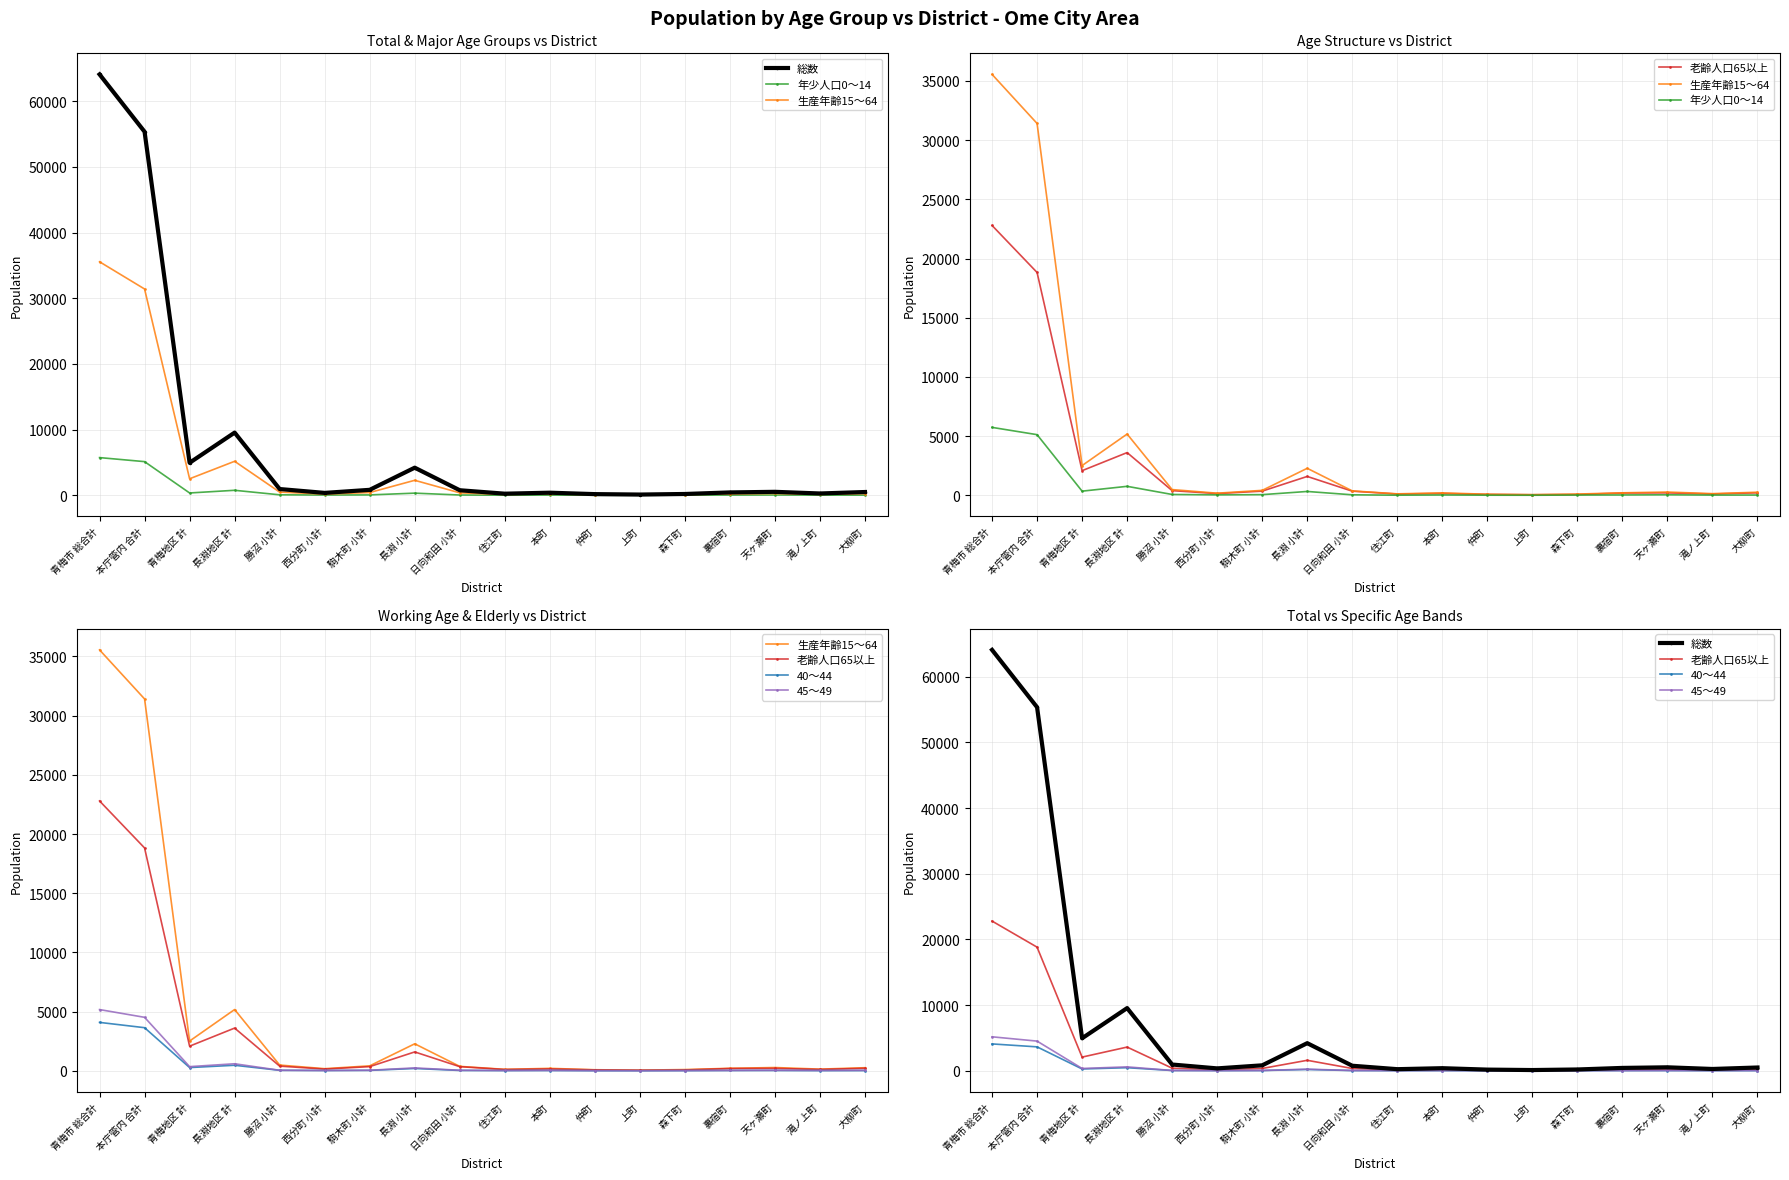

Where is the first local maximum for 40～44?

長淵地区 計